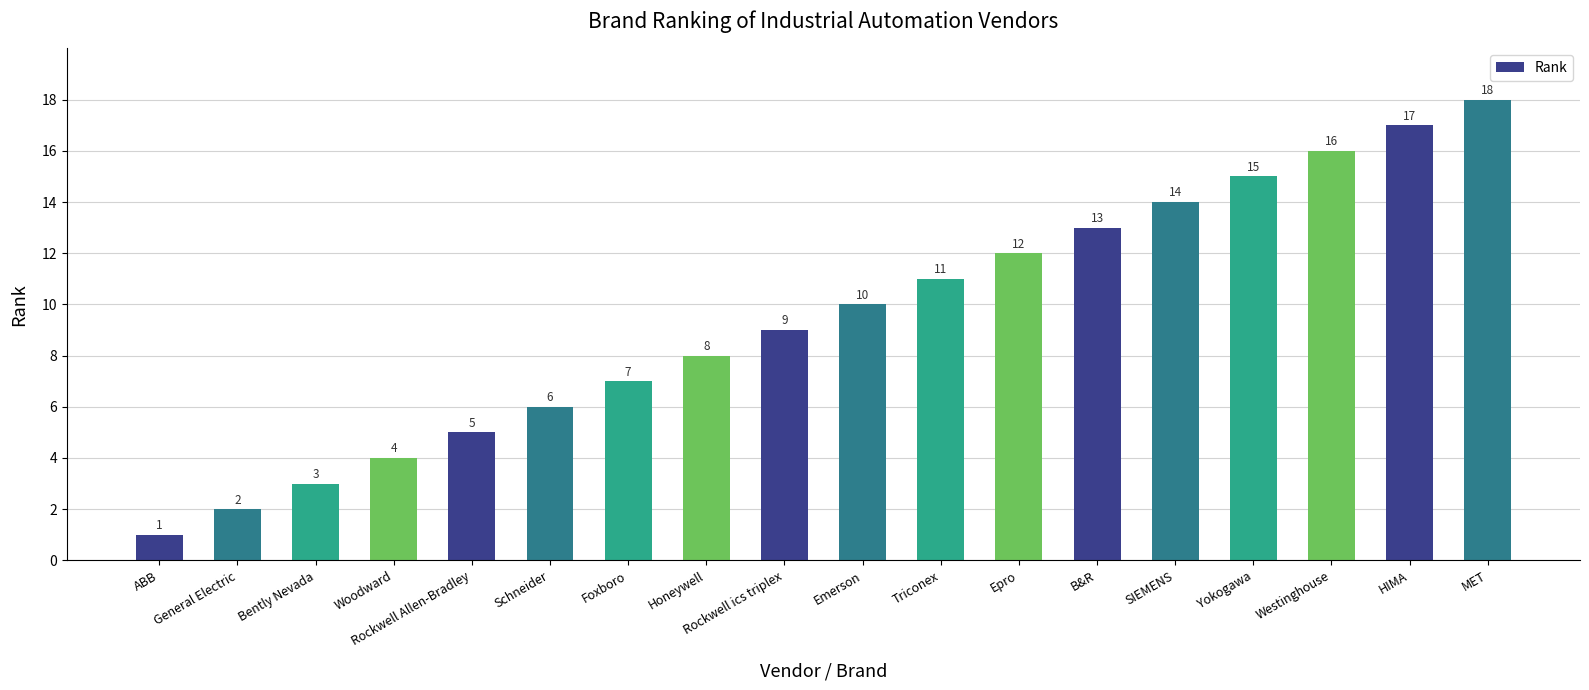

Which label corresponds to the largest value in the chart?

MET